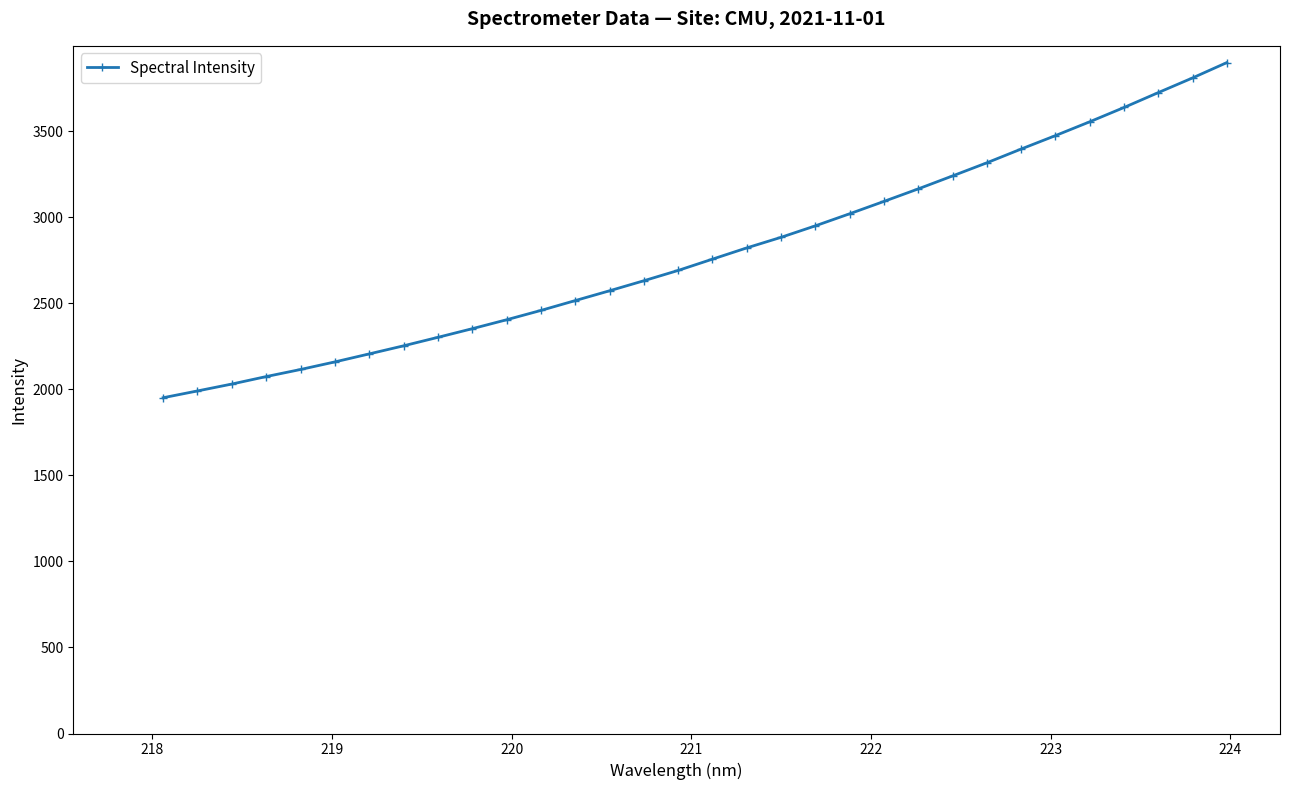

What is the greatest value displayed?

3897.9